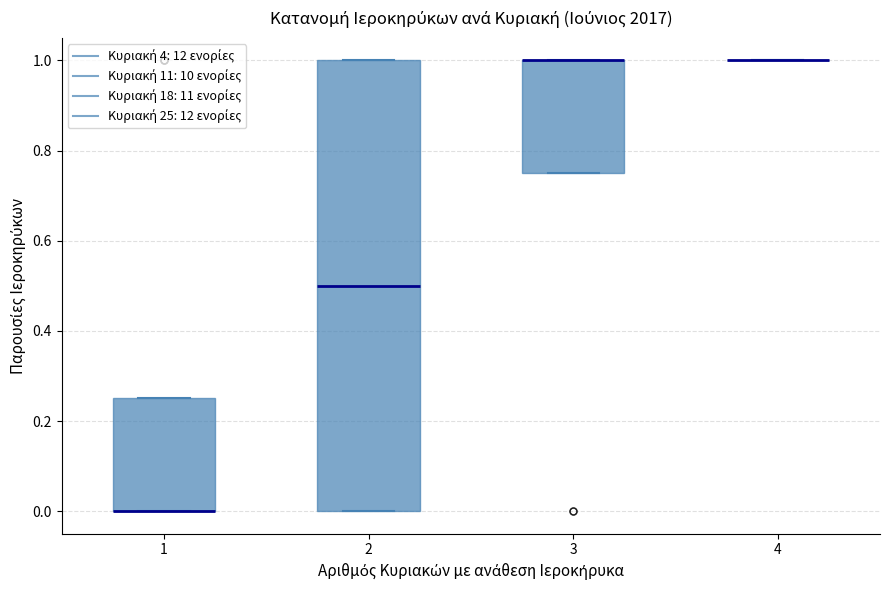

Where is the upper edge of the box at x = 1 on the y-axis? The values are not printed on the chart, so give them approximately, as read against the axis.

0.26